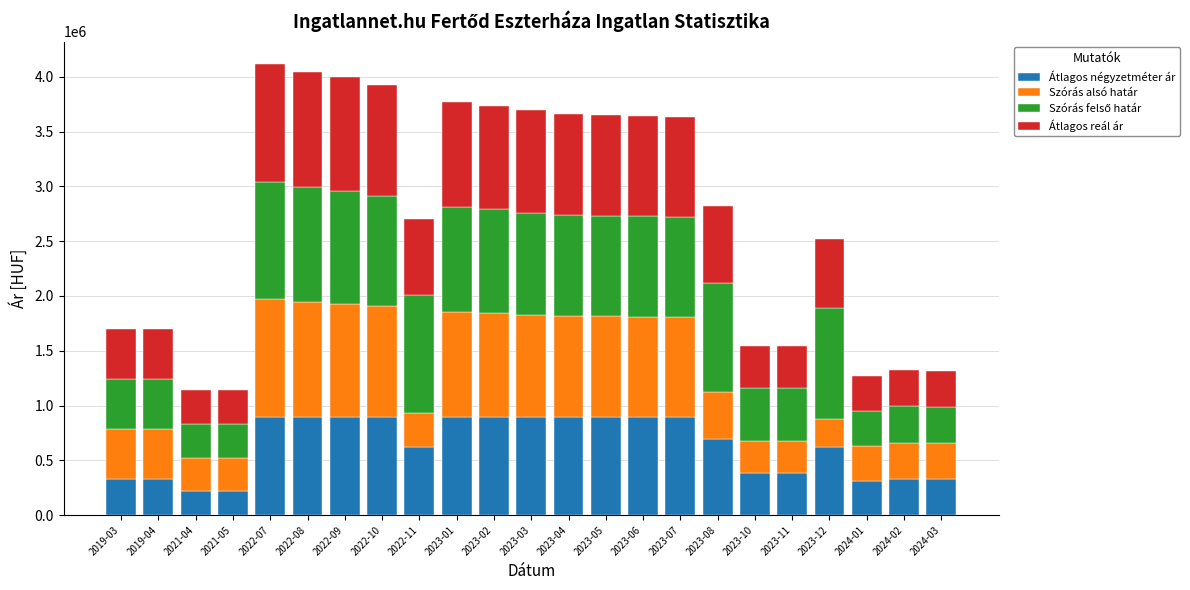

What is the total value across all series at 2019-03?

1697895